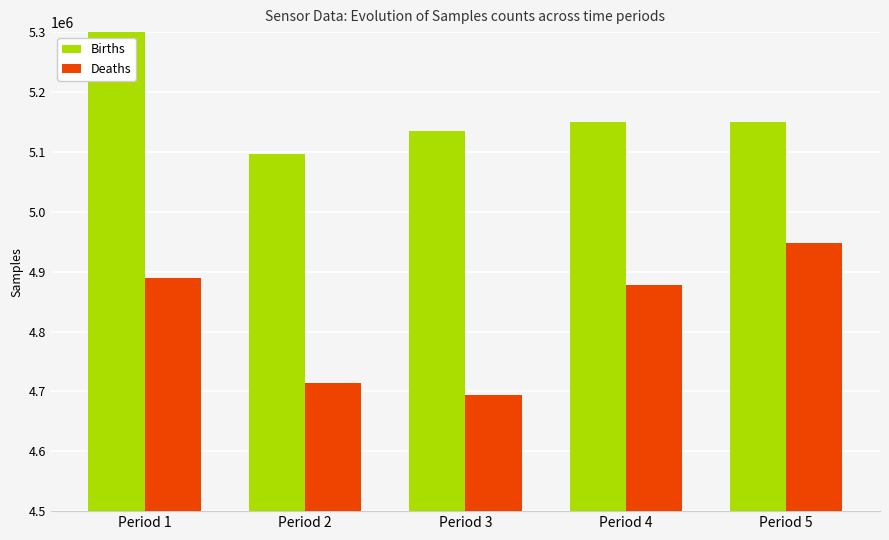

What is the difference between the Deaths values at Period 5 and Period 1?

58547